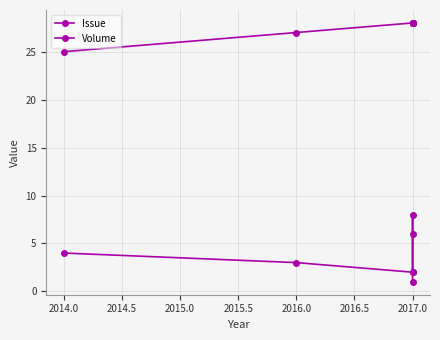

How many lines are shown in the chart?

2